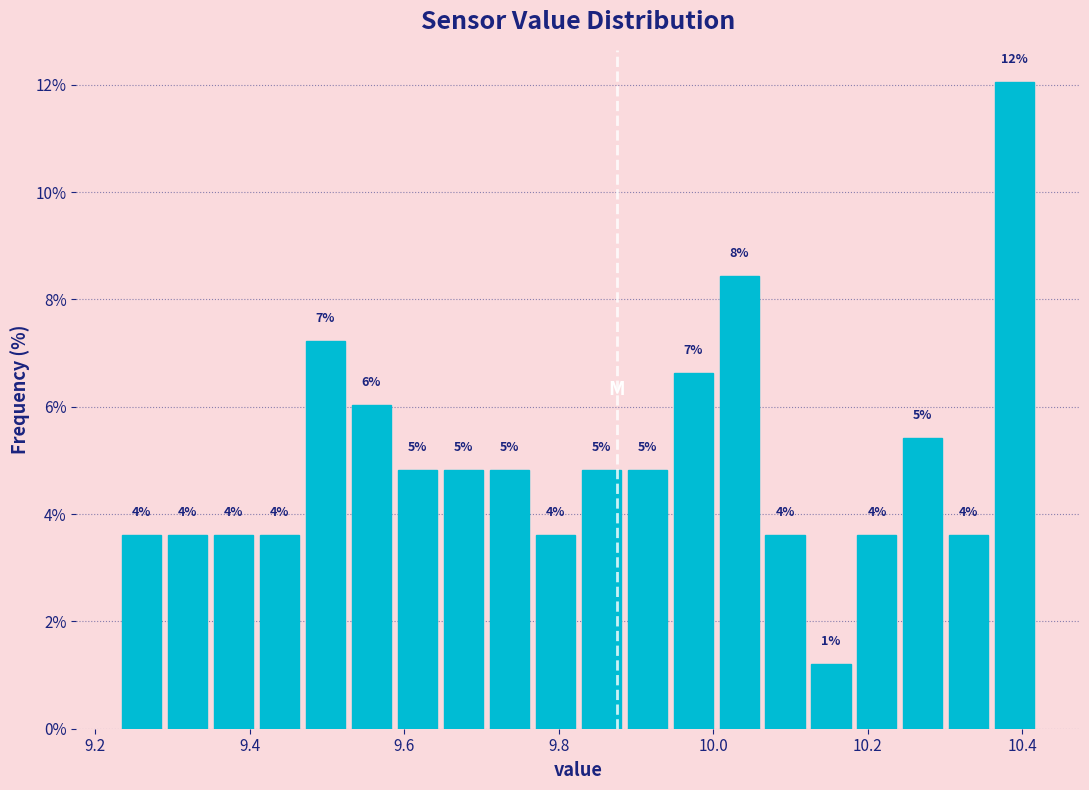

Read against the x-axis, roughly where is the centre of the tallest bar?

10.40